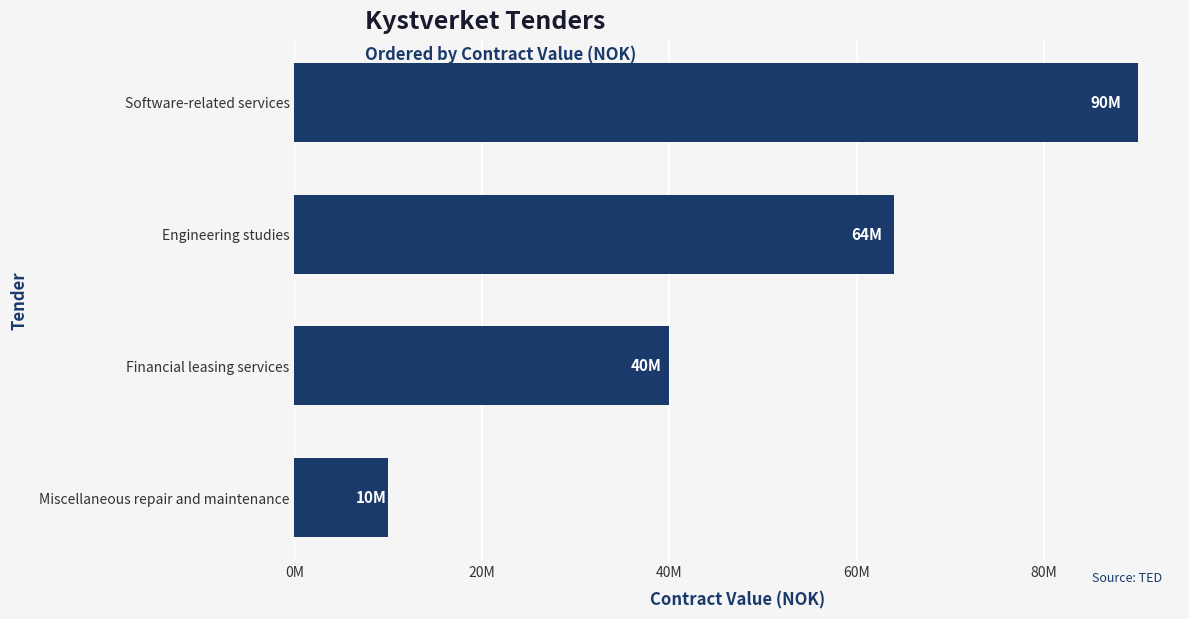

Does the chart contain any negative values?

No